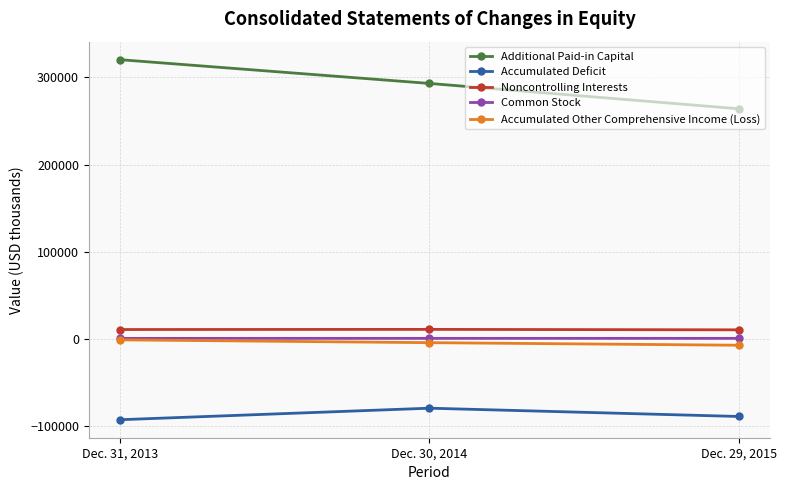

At how many categories does at least one series exceed 125724?

3